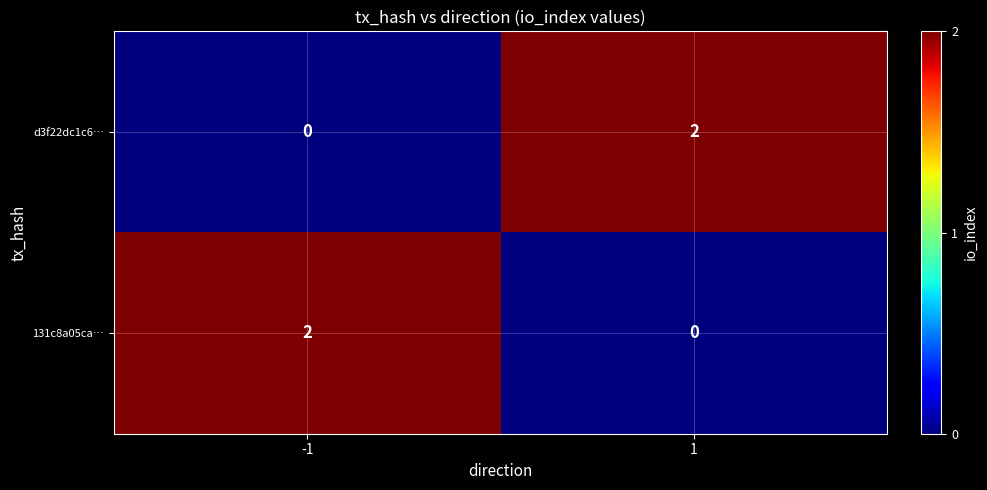

At how many categories does at least one series exceed 0?

2